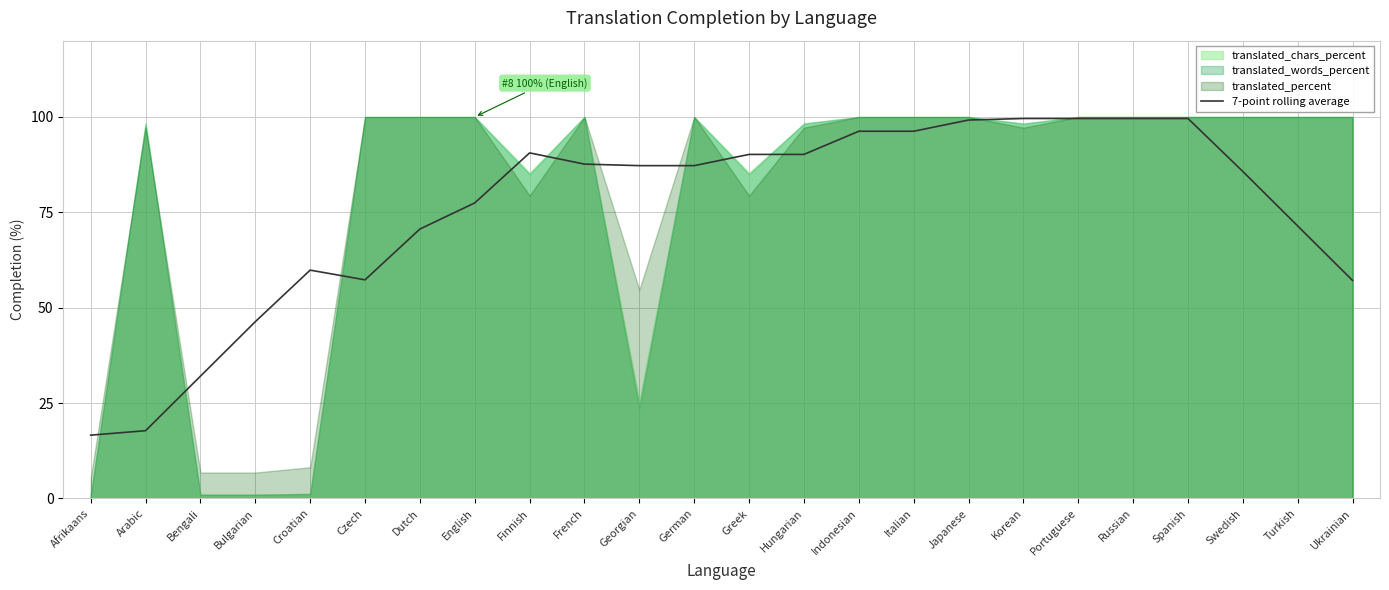

How many values are below 87?

11